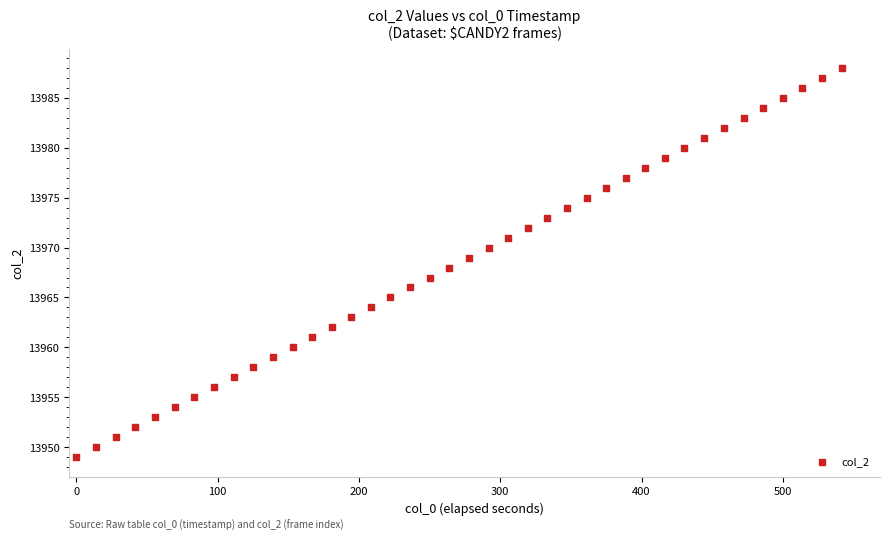

What is the range of Y values (max minus min)?

39